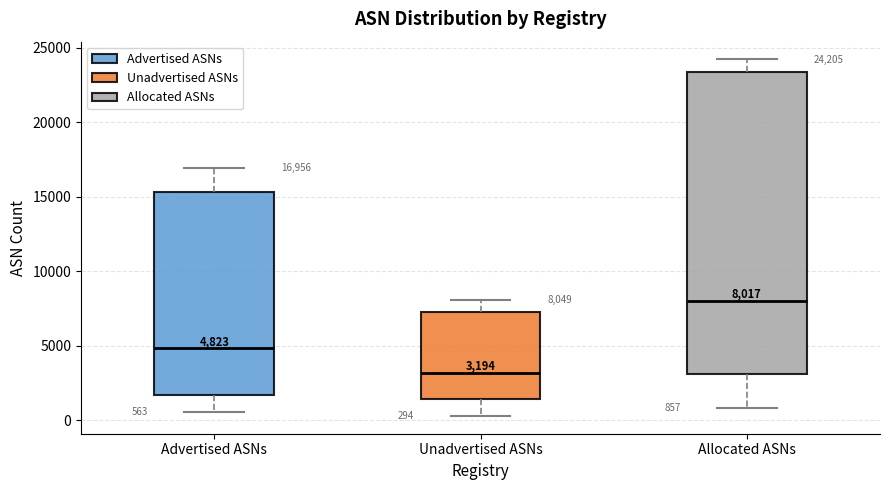

Which box's median line is the highest?

Allocated ASNs